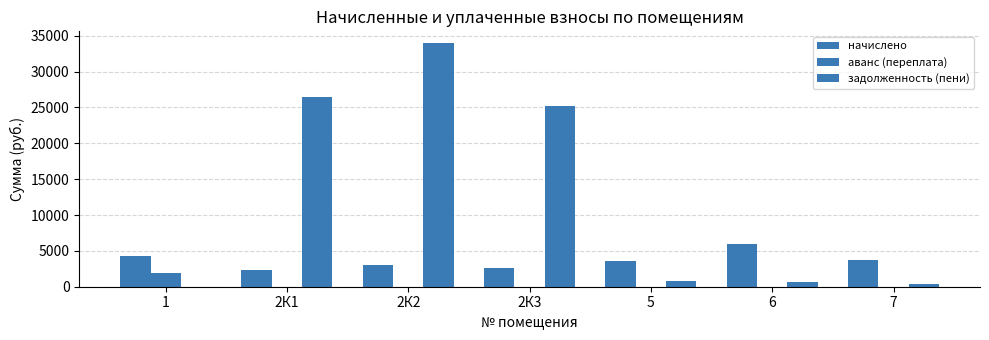

What is the difference between the задолженность (пени) values at 7 and 2К2?

33505.4